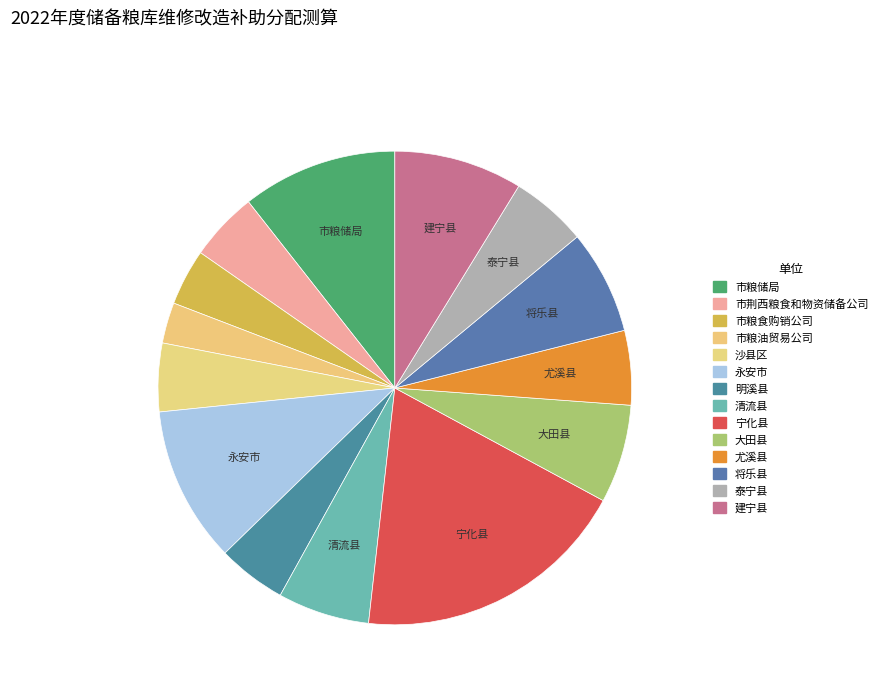

How many slices are in this pie chart?

14